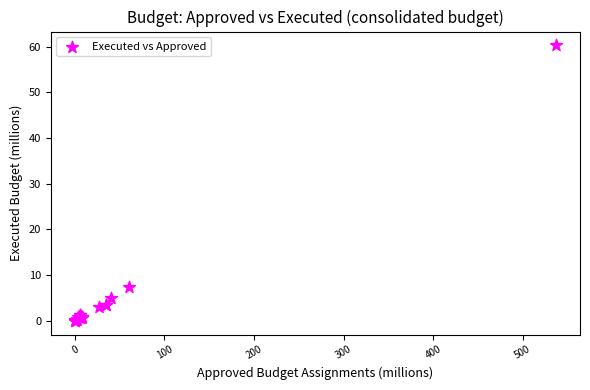

What Y value in the scatter plot is closest to 30?

7.4